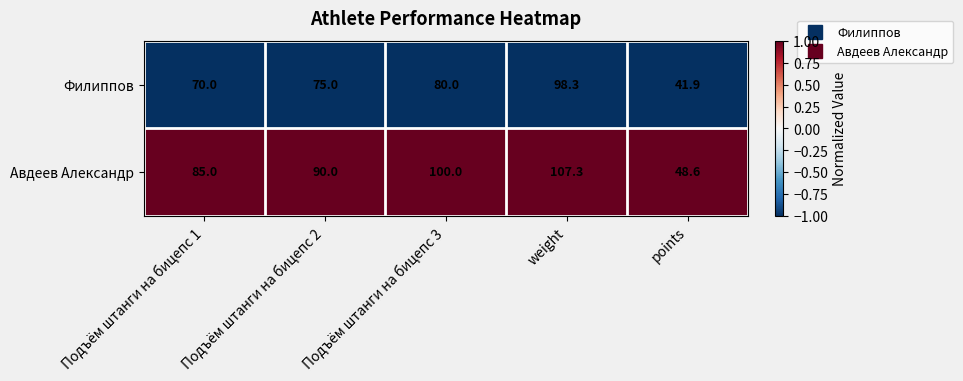

The Филиппов series shows 108.9 at Подъём штанги на бицепс 2. True or false?

False